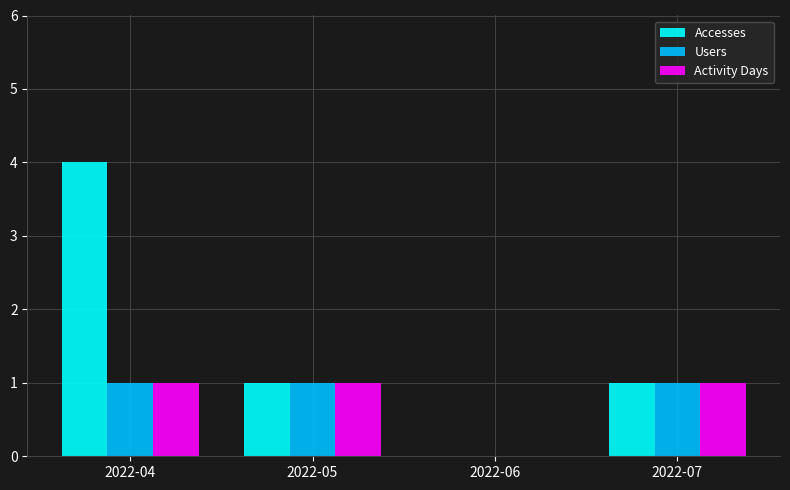

Count the number of data series in this chart.

3